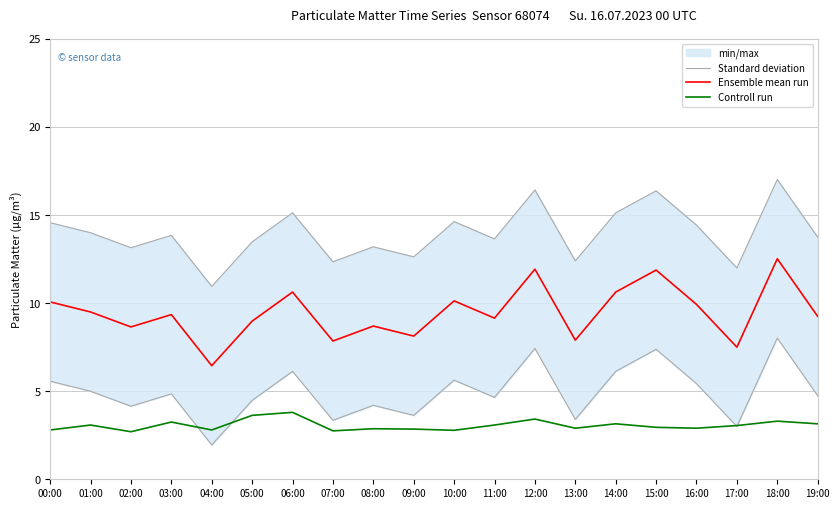

What is the maximum value shown in the chart?

17.0